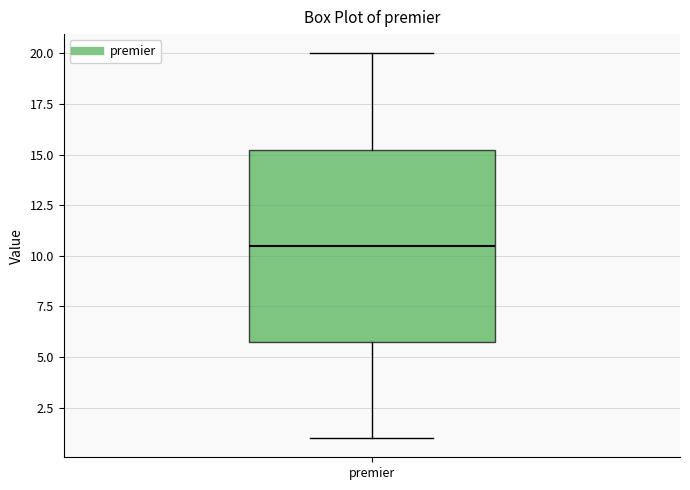

Transcribe this box plot: give where the median line is, the range the box spans, and where the two whiskers end, as read against the y-axis. The values are not printed on the chart, so give them approximately, as read against the axis.

median 10.5, box 6.0 to 15.5, whiskers 1.0 to 20.0